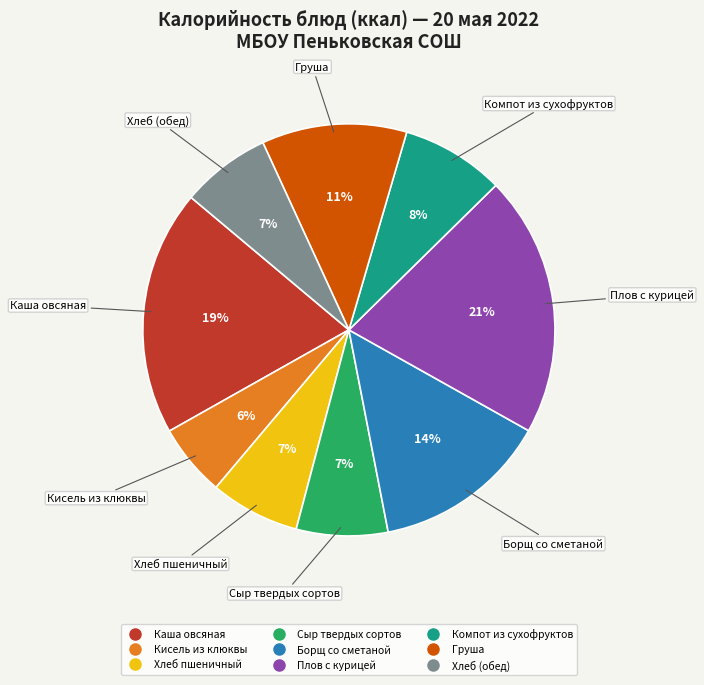

The Плов с курицей slice represents 21% of the pie. True or false?

True